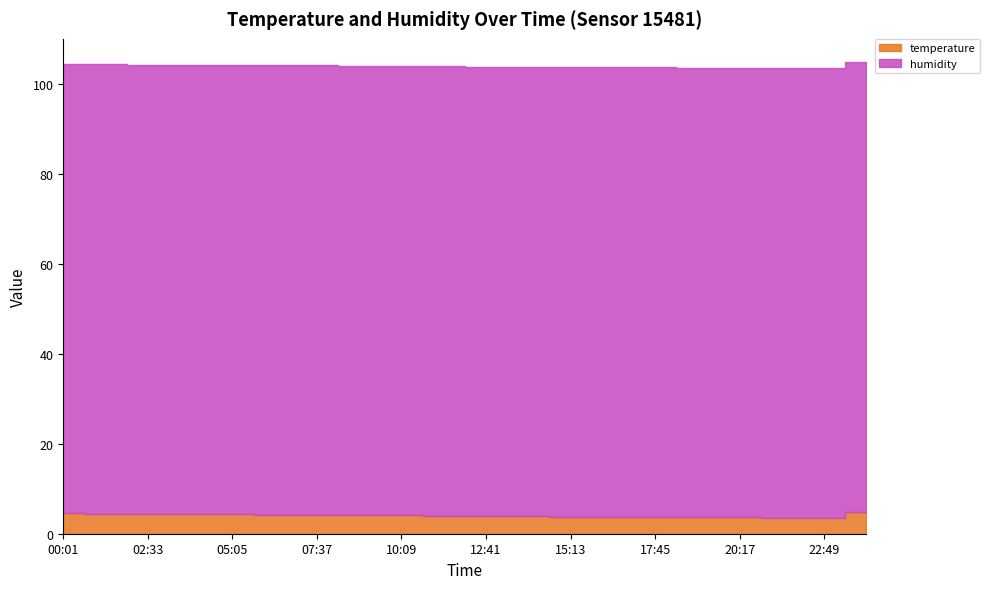

Reading left to right, transcribe all the data shown in this chart.

temperature: 4.5	4.4	4.3	4.3	4.3	4.2	4.2	4.1	4.0	4.0	3.9	3.9	3.8	3.8	3.7	3.7	3.6	3.6	3.5	4.8
humidity: 99.9	99.9	99.9	99.9	99.9	99.9	99.9	99.9	99.9	99.9	99.9	99.9	99.9	99.9	99.9	99.9	99.9	99.9	99.9	99.9